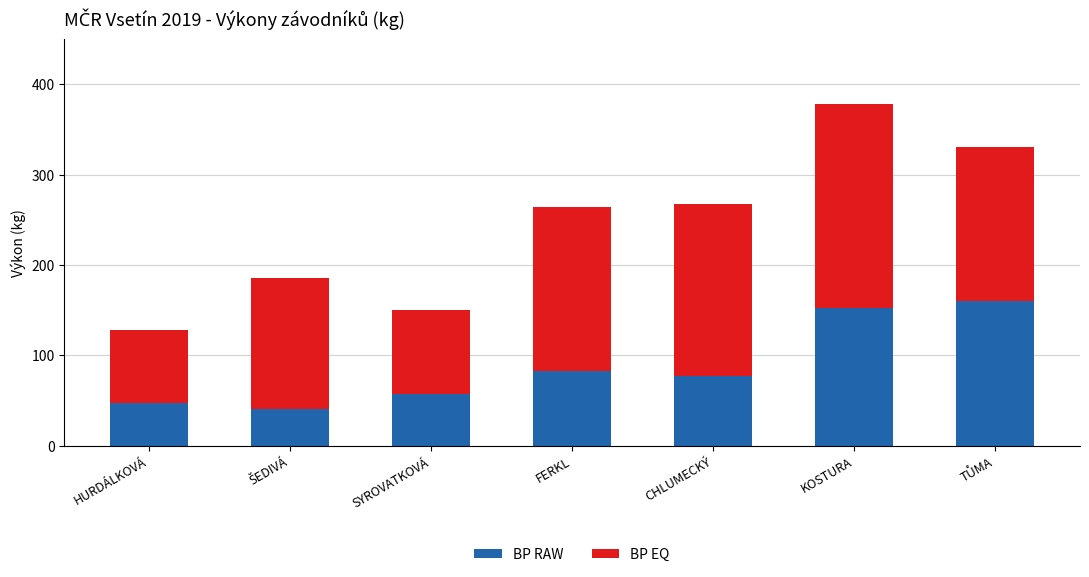

What is the sum of the BP RAW values at KOSTURA and SYROVATKOVÁ?

210.0